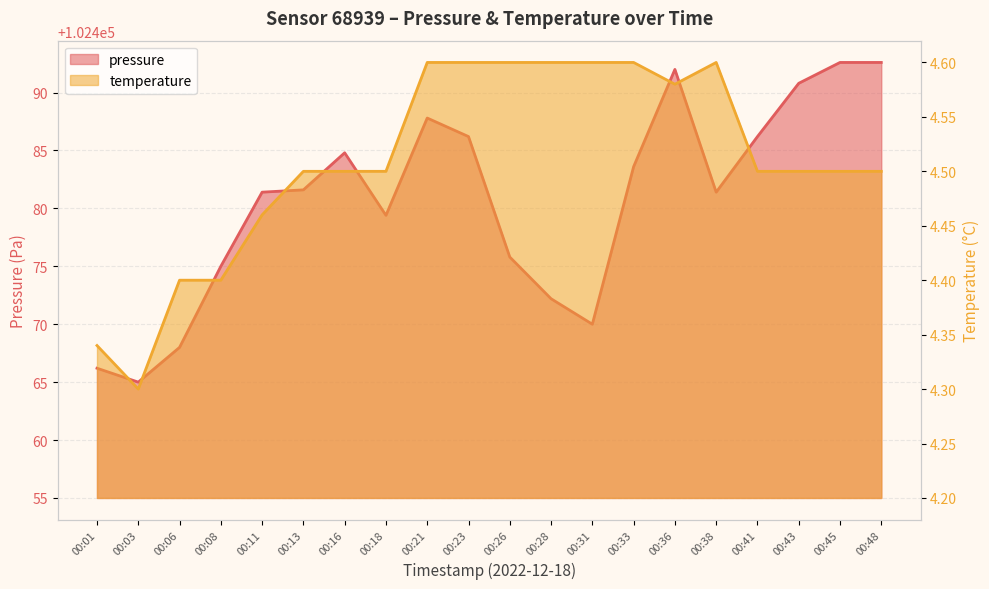

What is the difference between the maximum and minimum values in the pressure series?

27.6